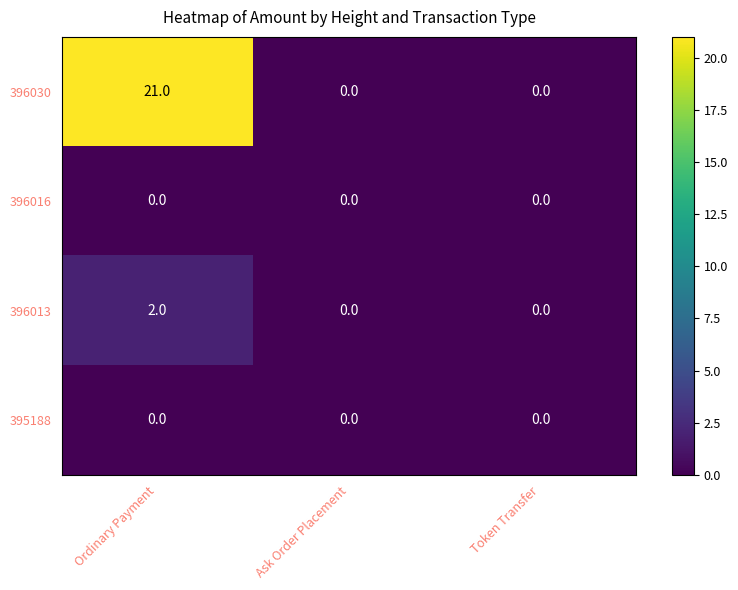

Which series has the largest total across all categories?

396030